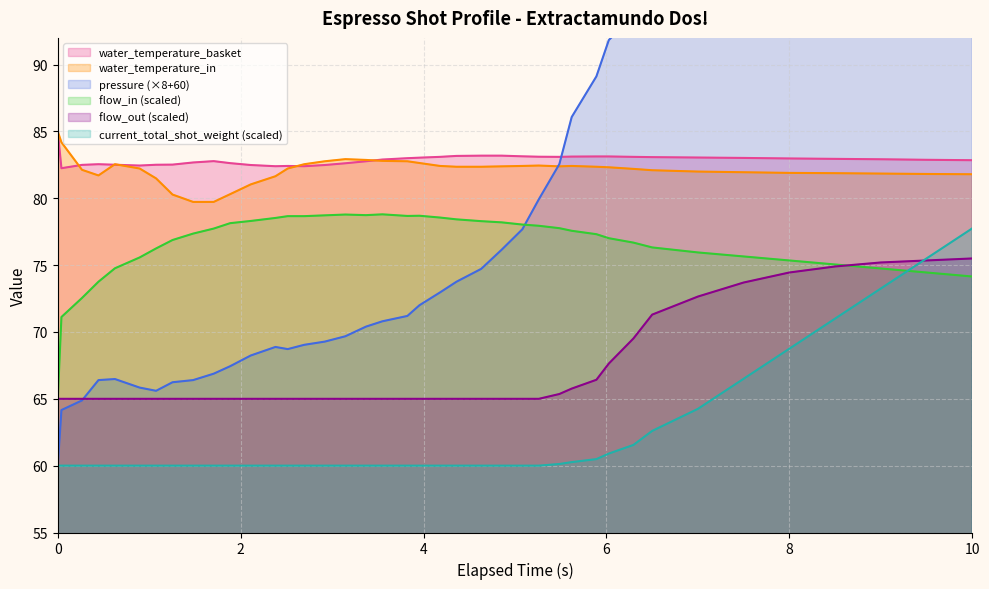

What is the highest value of the current_total_shot_weight series?

77.8